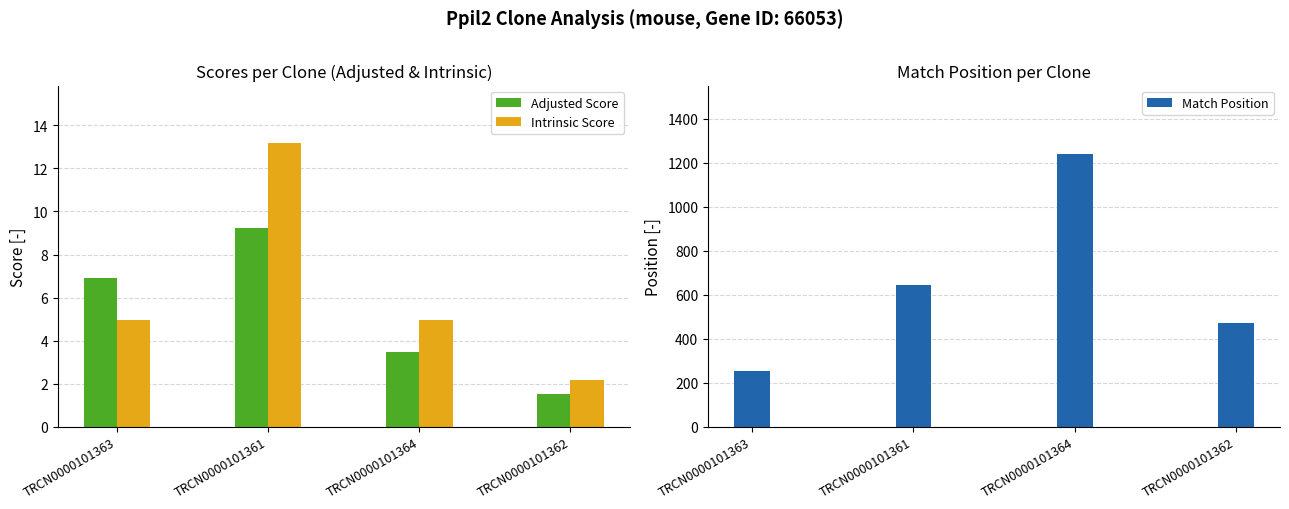

What position from the left is TRCN0000101362?

4